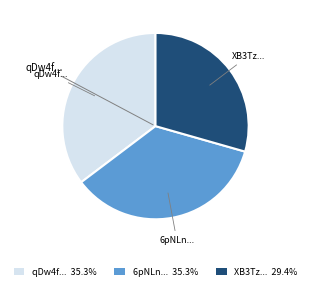

What is the ratio of the value at XB3Tz... to the value at qDw4f...?

0.8